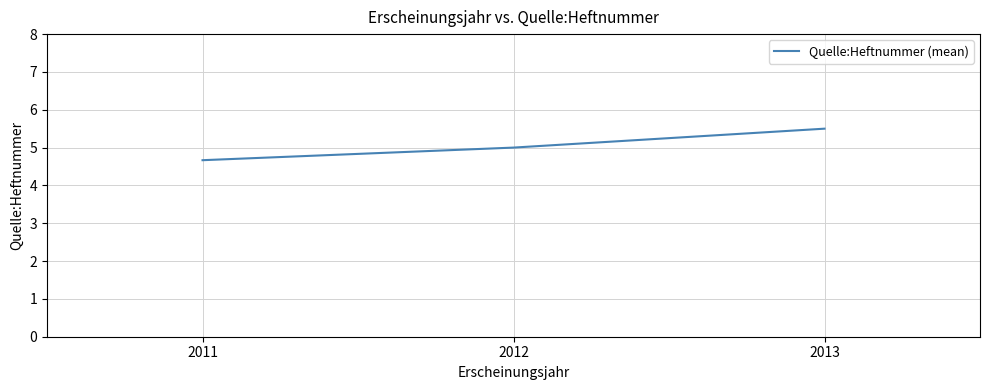

Between 2012 and 2011, which is larger?

2012